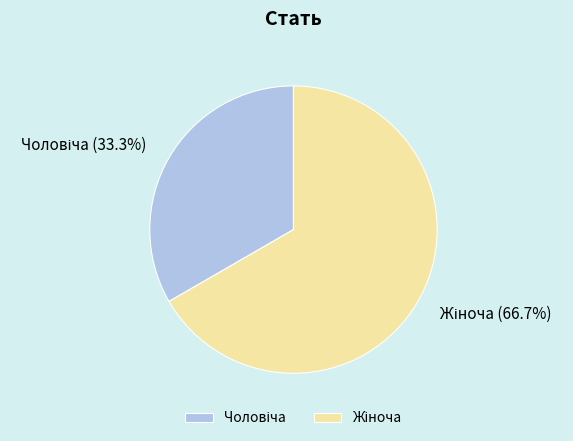

How many slices are in this pie chart?

2